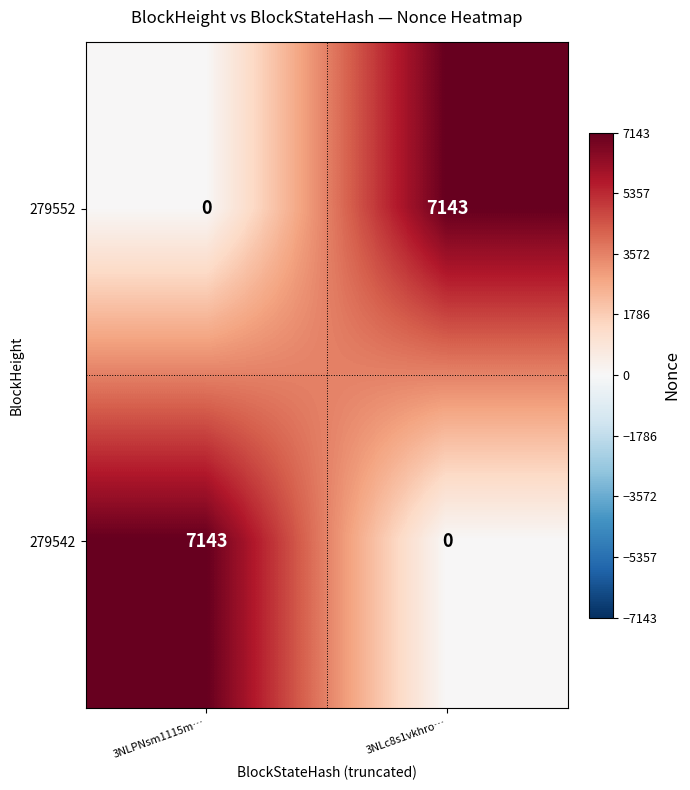

At which label is 279552 closest to 3571?

3NLPNsm1115m…